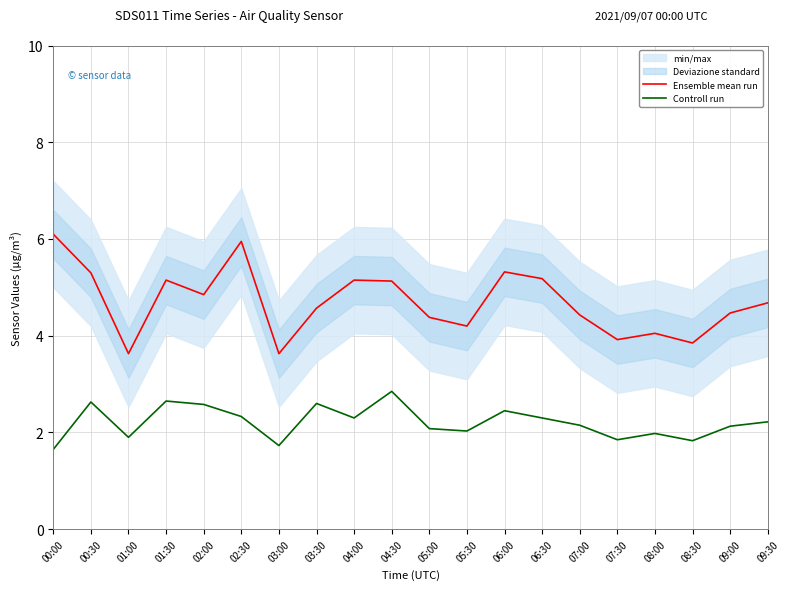

What is the difference between the highest and lowest values at 04:30?

2.3